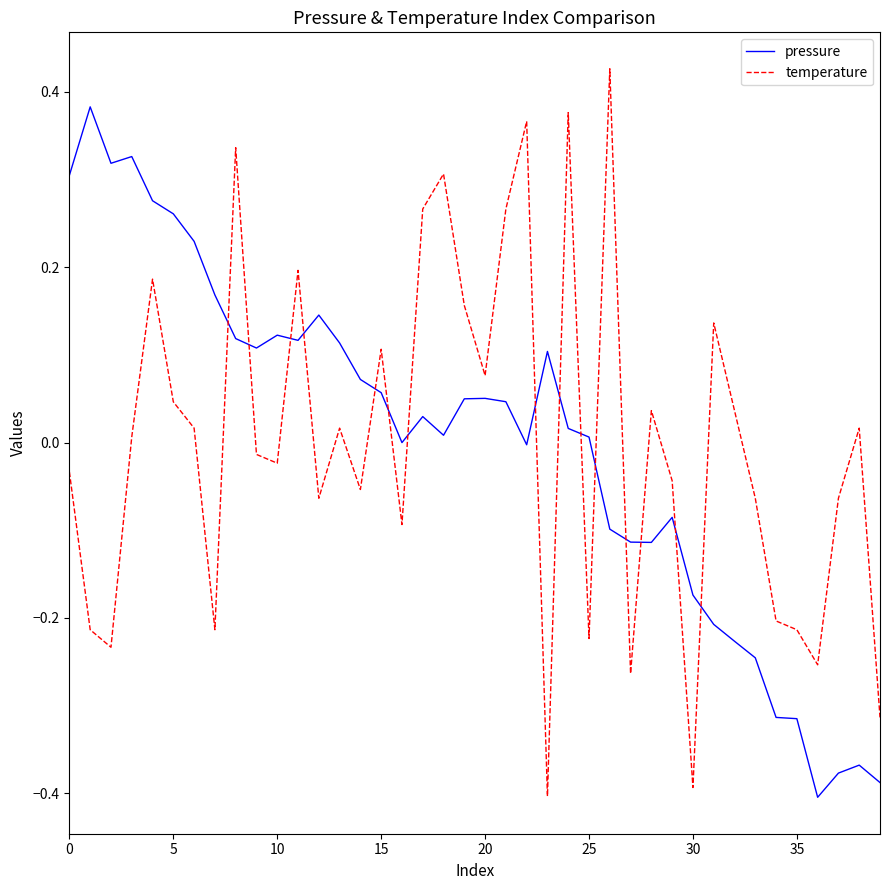

Rank the series by their maximum value, from lowest to highest.

pressure, temperature